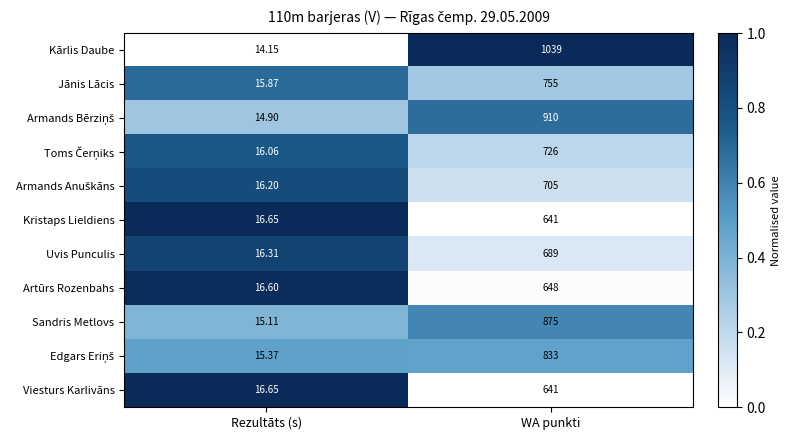

At which label is Sandris Metlovs closest to 445?

Rezultāts (s)